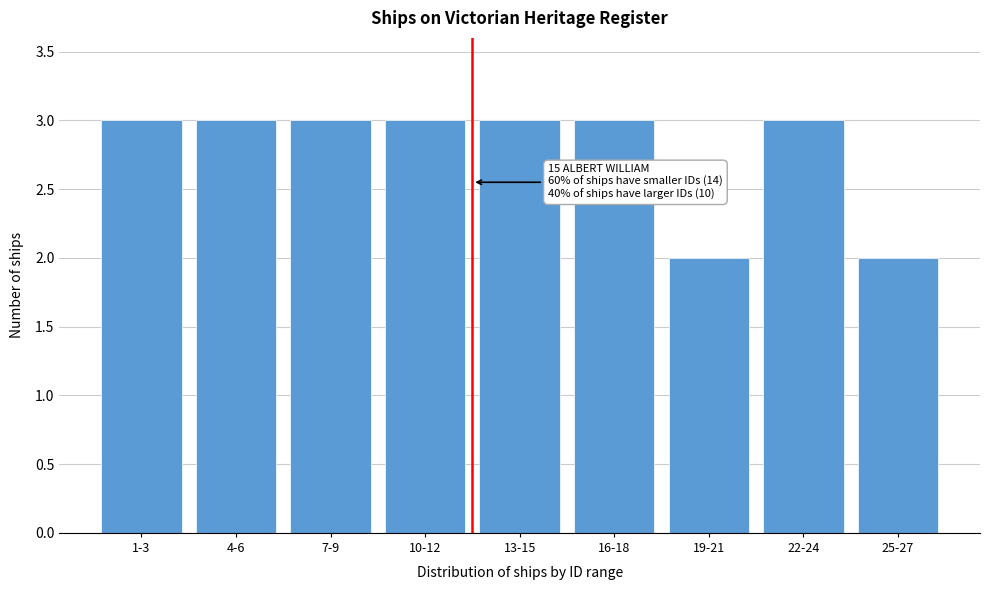

Reading left to right, transcribe all the data shown in this chart.

3	3	3	3	3	3	2	3	2